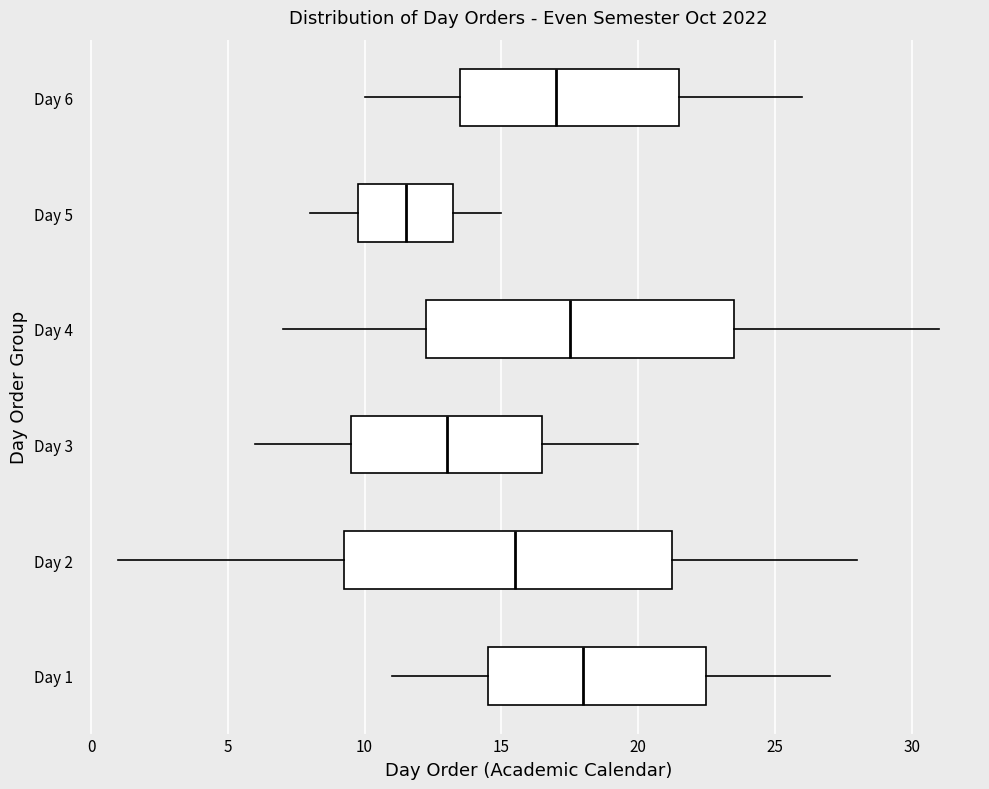

Which box is the widest, from its left edge to its right edge?

Day 2